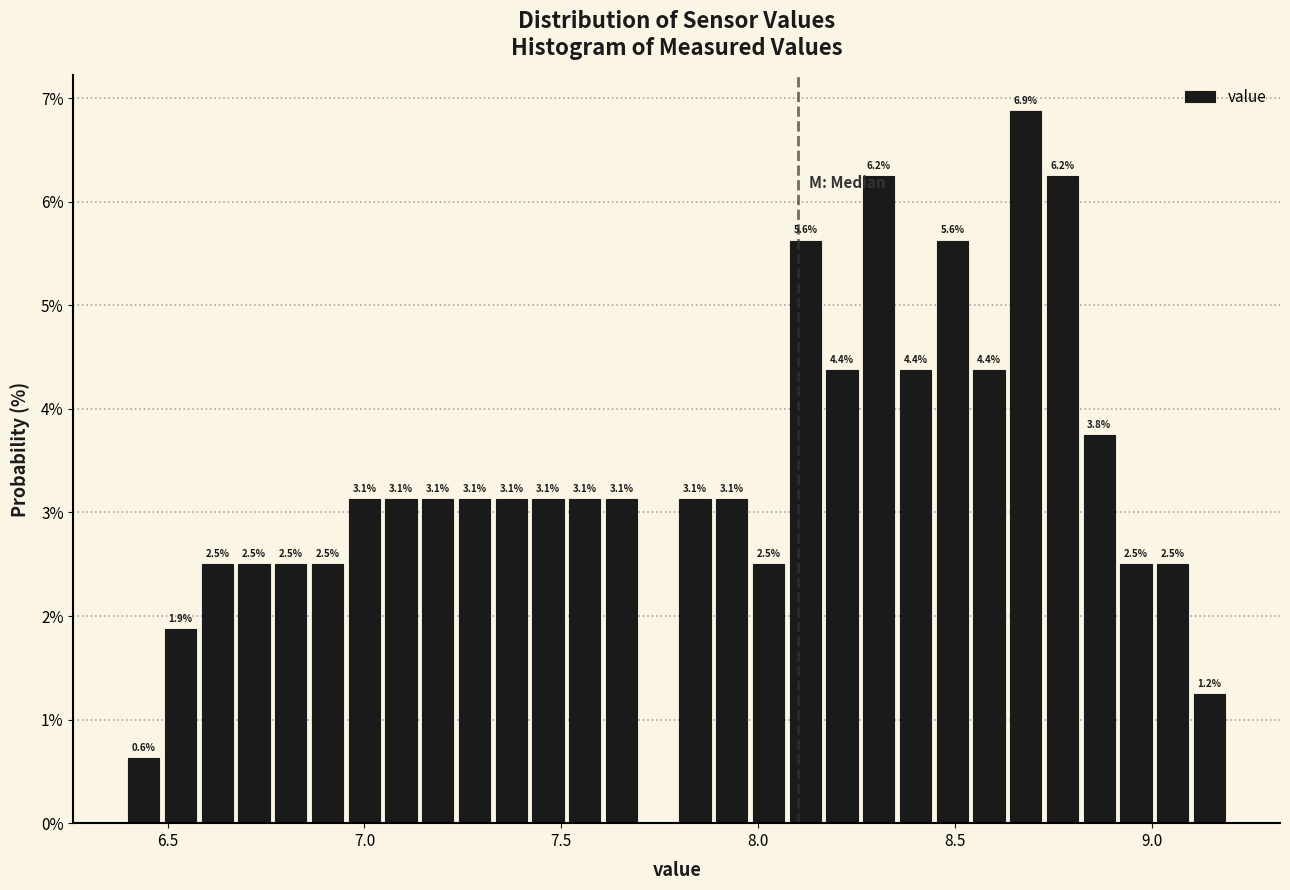

Read against the x-axis, roughly where is the centre of the tallest bar?

8.70